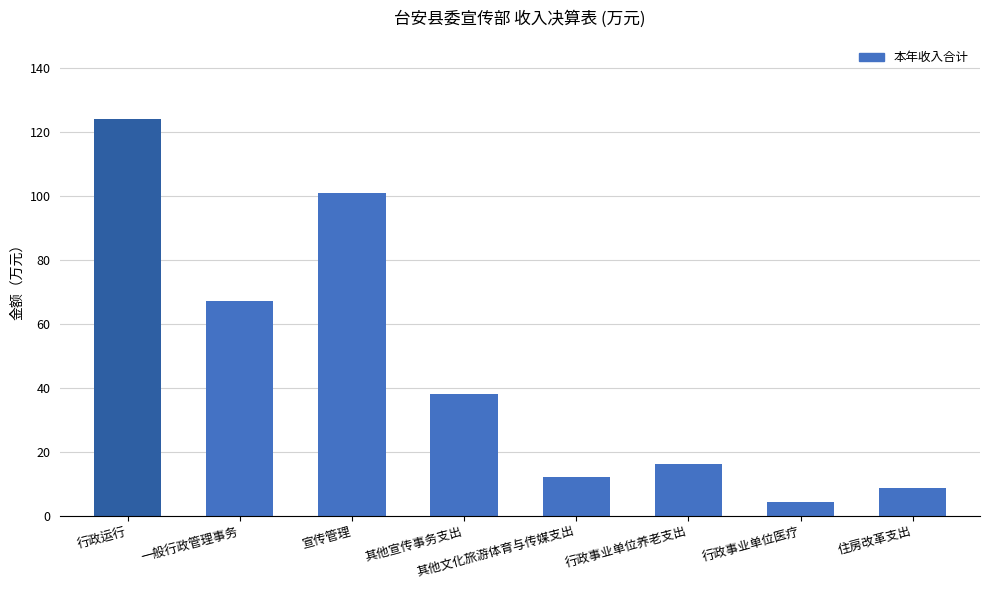

What is the difference between the values at 行政事业单位医疗 and 其他文化旅游体育与传媒支出?

7.8